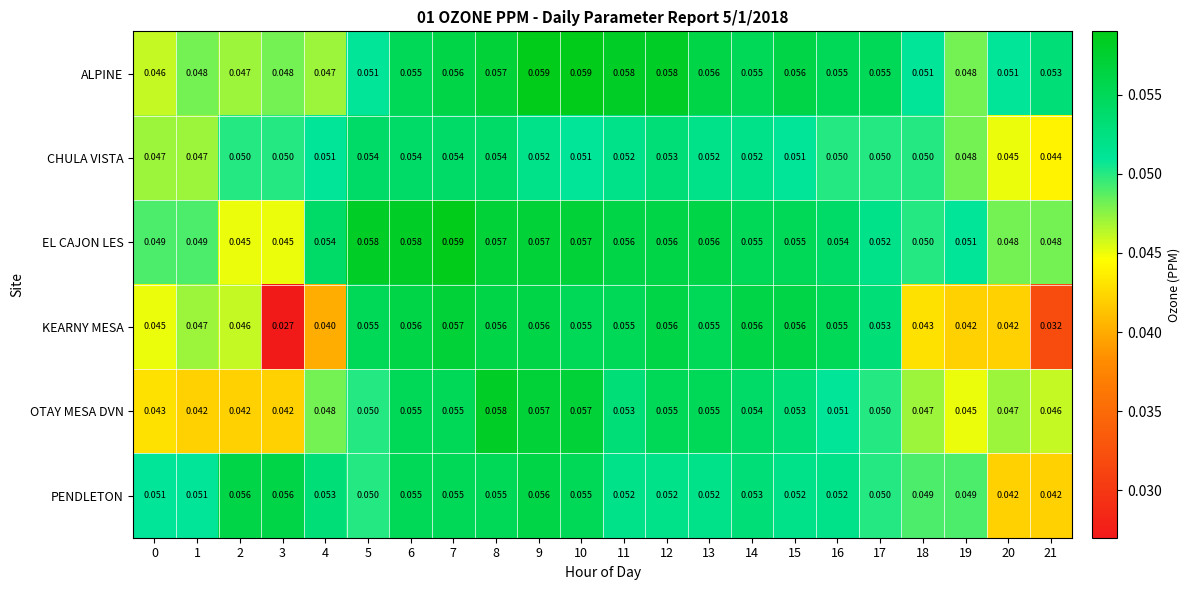

Is the value of OTAY MESA DVN at 3 greater than the value of CHULA VISTA at 5?

No